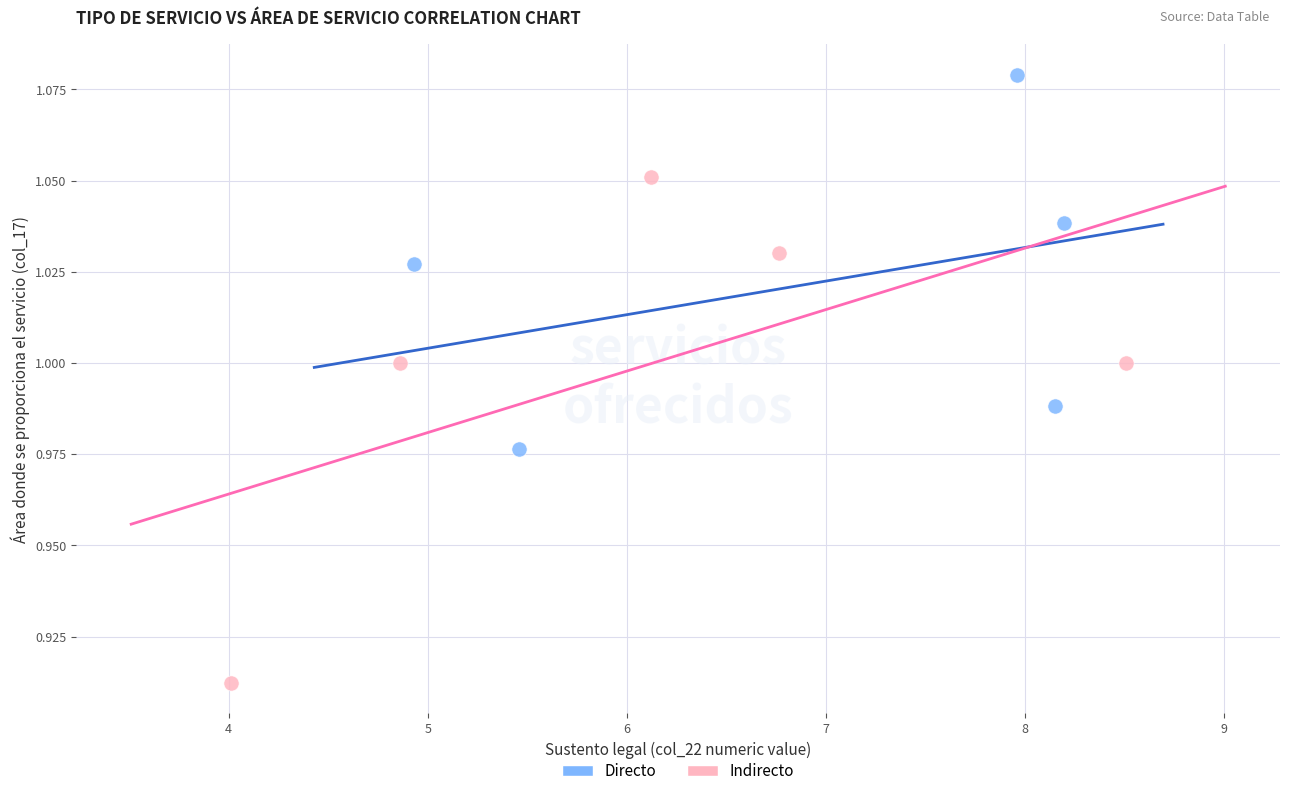

What are all the series names shown in the legend?

Directo, Indirecto